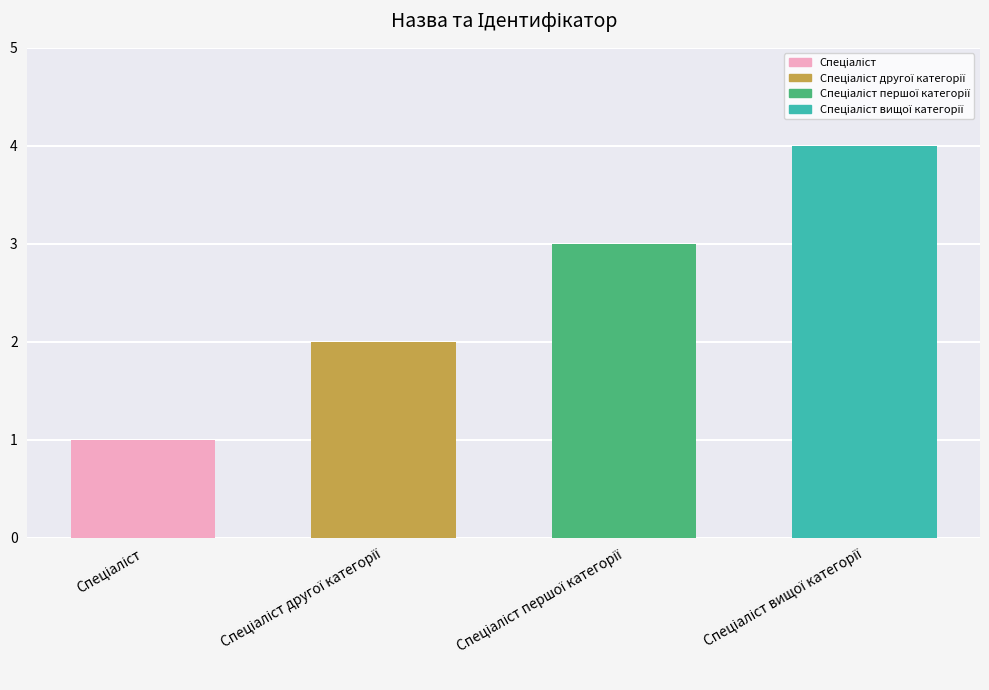

How many data points are less than 3?

2